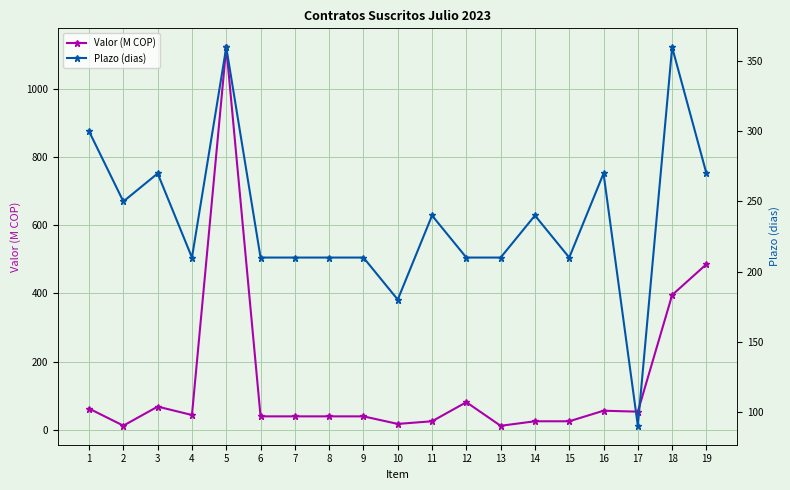

Where do Plazo (dias) and Valor (M COP) first cross each other?

4 and 5